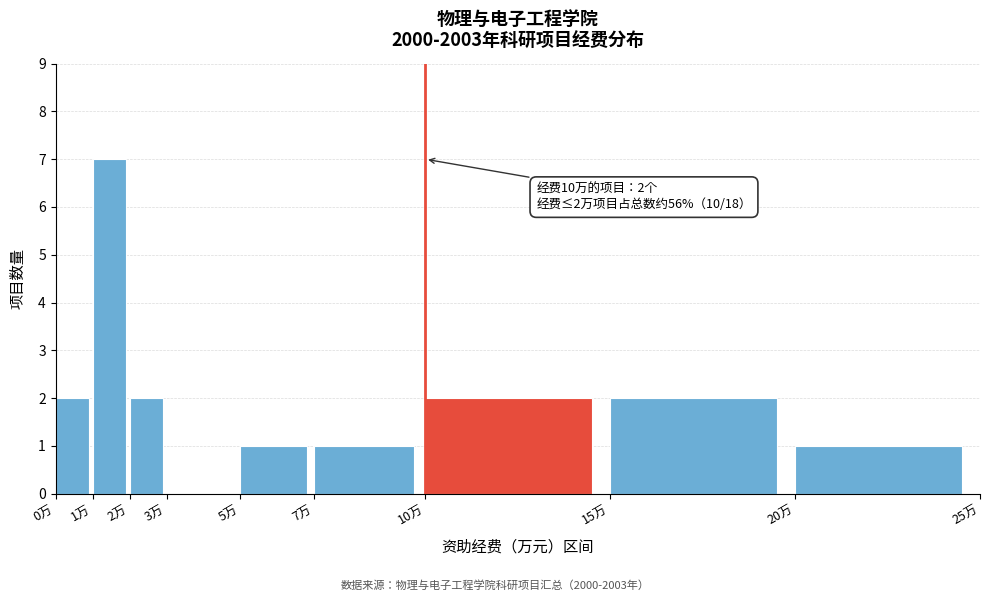

Which range on the x-axis has the tallest bar?

1 to 2